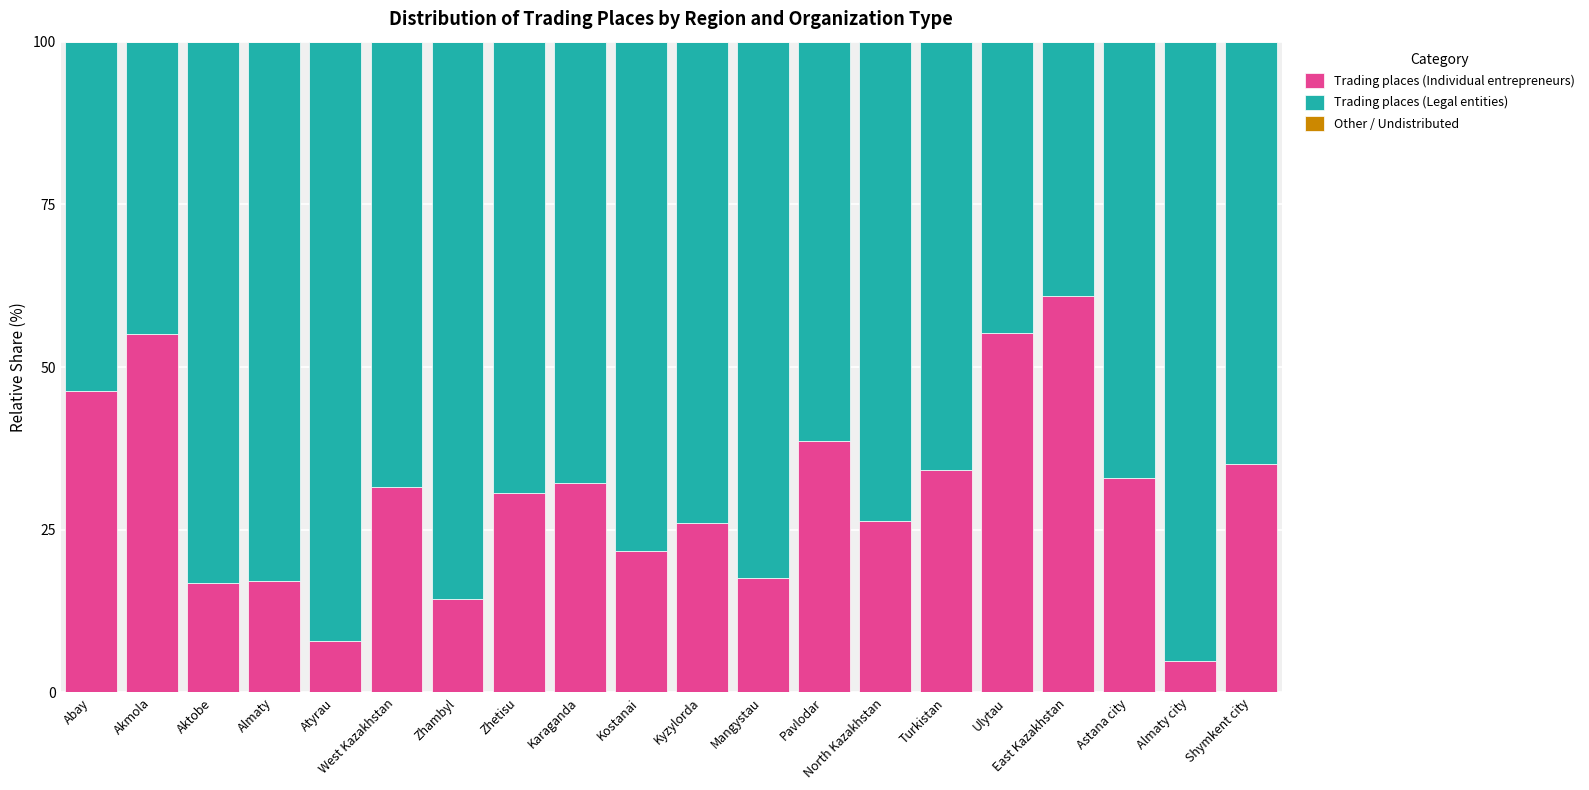

What is the approximate value of Trading places (Individual entrepreneurs) at Almaty city?

4.8